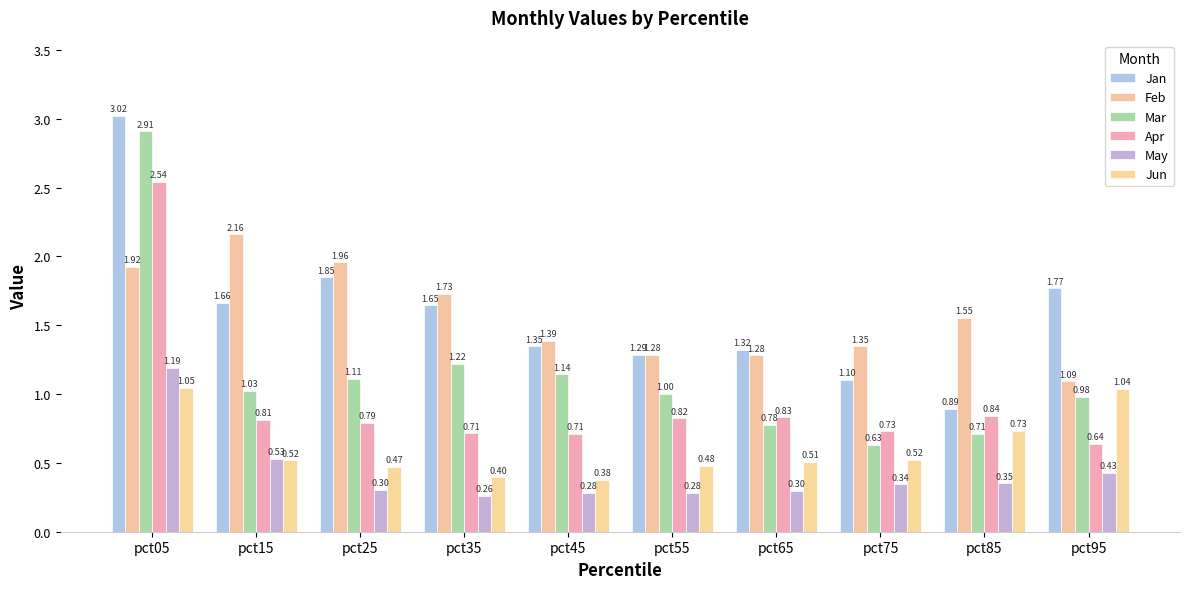

List the series in order of their peak value, highest first.

Jan, Mar, Apr, Feb, May, Jun